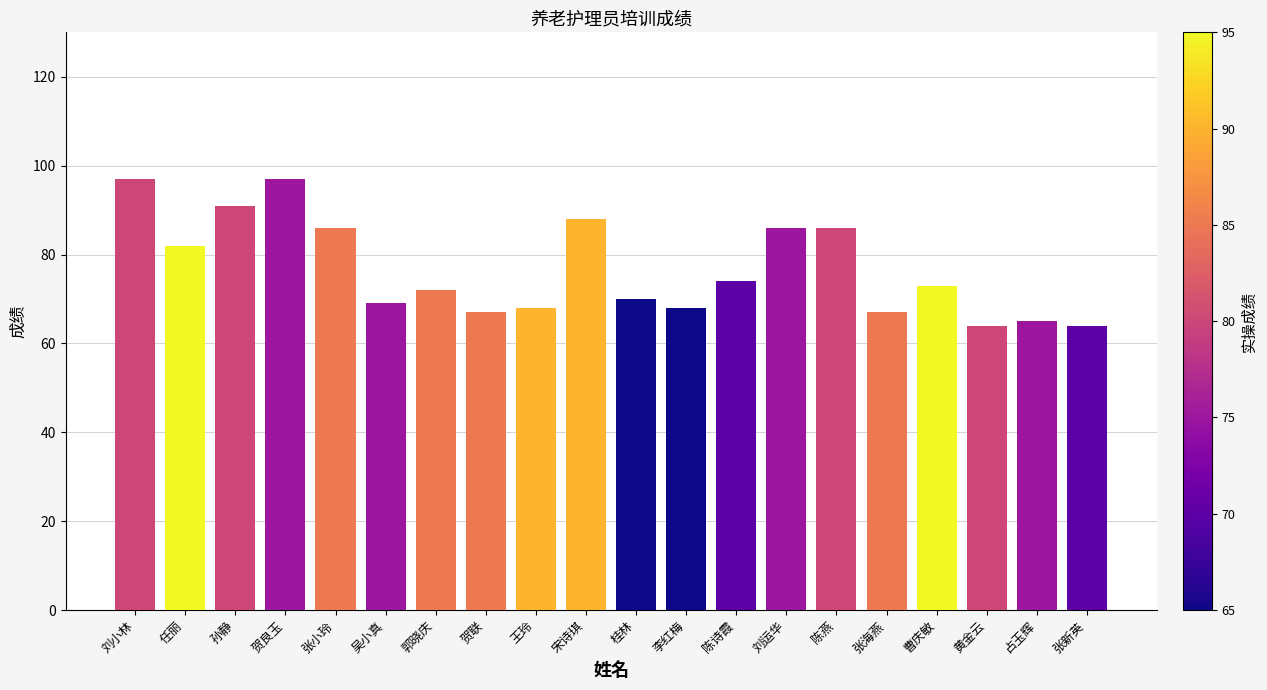

How many data points are less than 73?

10